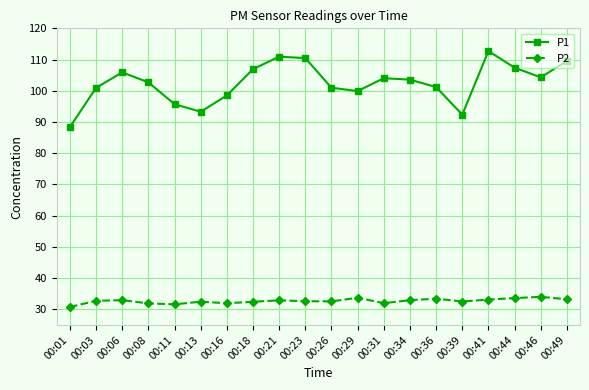

What is the difference between the maximum and second lowest values in the P1 series?

20.4